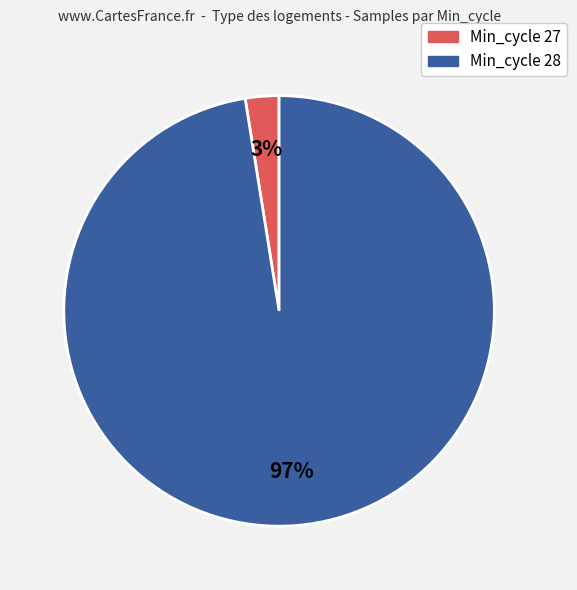

Does any single category account for the majority?

Yes